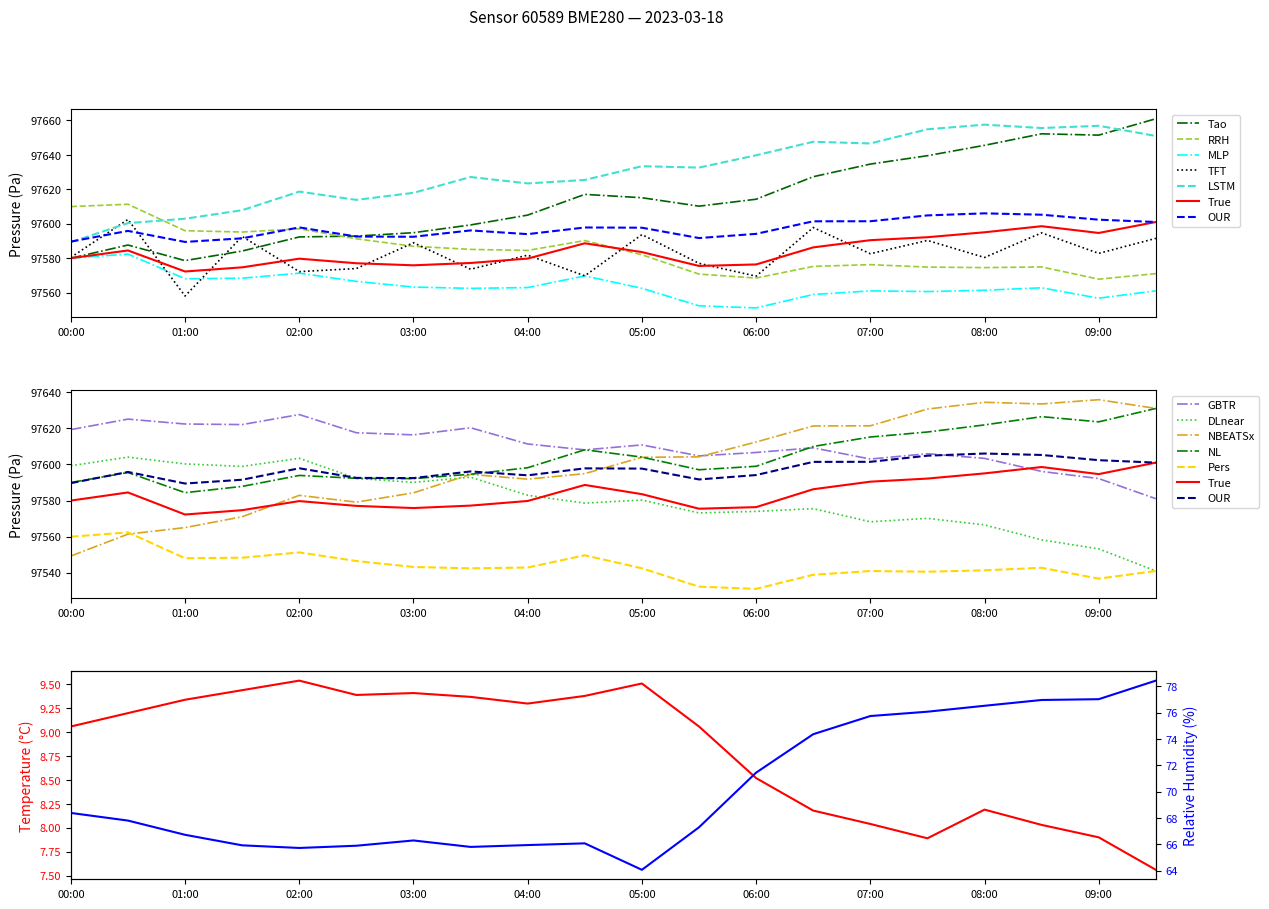

Reading right to left, what are all the values shown in this chart?

pressure: 97601.0	97594.6	97598.6	97595.0	97592.2	97590.4	97586.2	97576.3	97575.5	97583.5	97588.6	97579.8	97577.2	97575.8	97577.0	97579.7	97574.7	97572.2	97584.5	97580.0
temperature: 7.6	7.9	8.0	8.2	7.9	8.0	8.2	8.5	9.1	9.5	9.4	9.3	9.4	9.4	9.4	9.5	9.4	9.3	9.2	9.1
humidity: 78.4	77.0	77.0	76.5	76.1	75.7	74.4	71.4	67.3	64.1	66.1	65.9	65.8	66.3	65.9	65.7	65.9	66.7	67.8	68.4